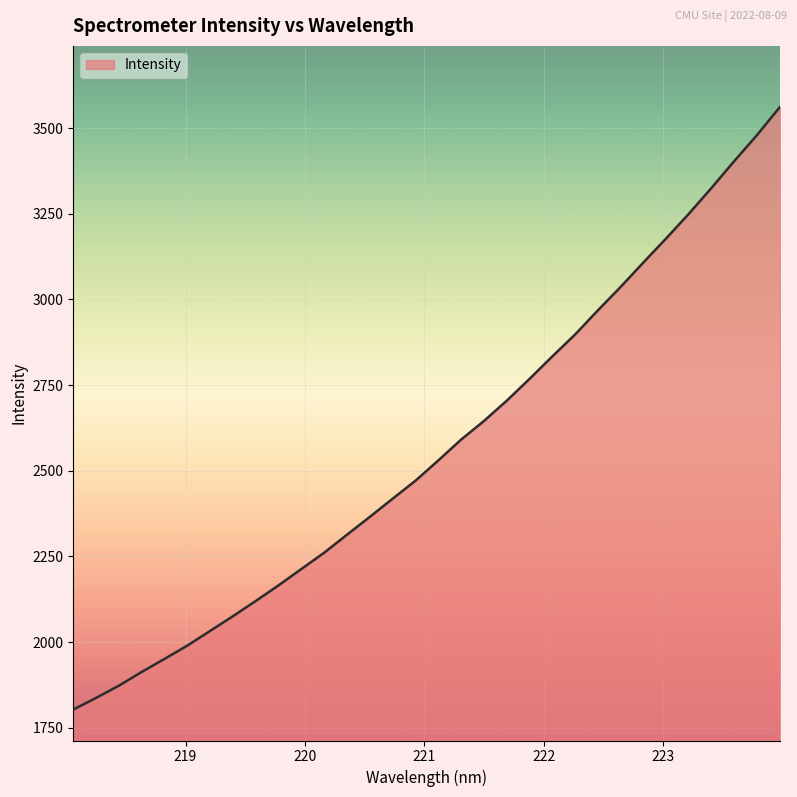

What is the smallest value displayed?

1803.2